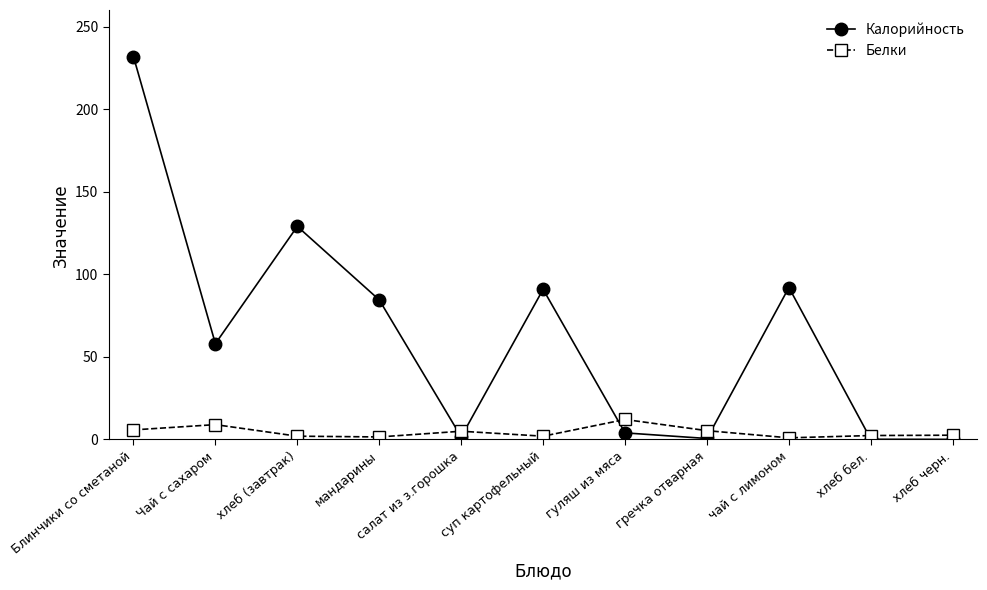

Which series has the widest spread of values?

Калорийность